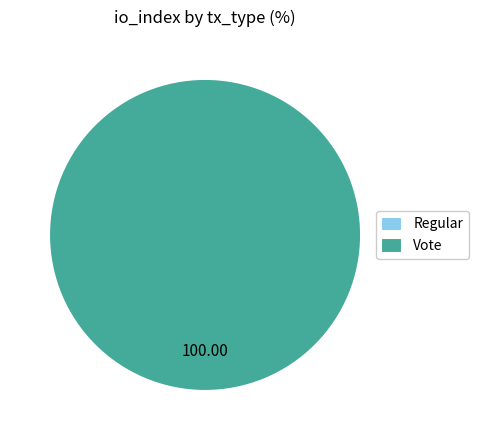

How many slices are in this pie chart?

2